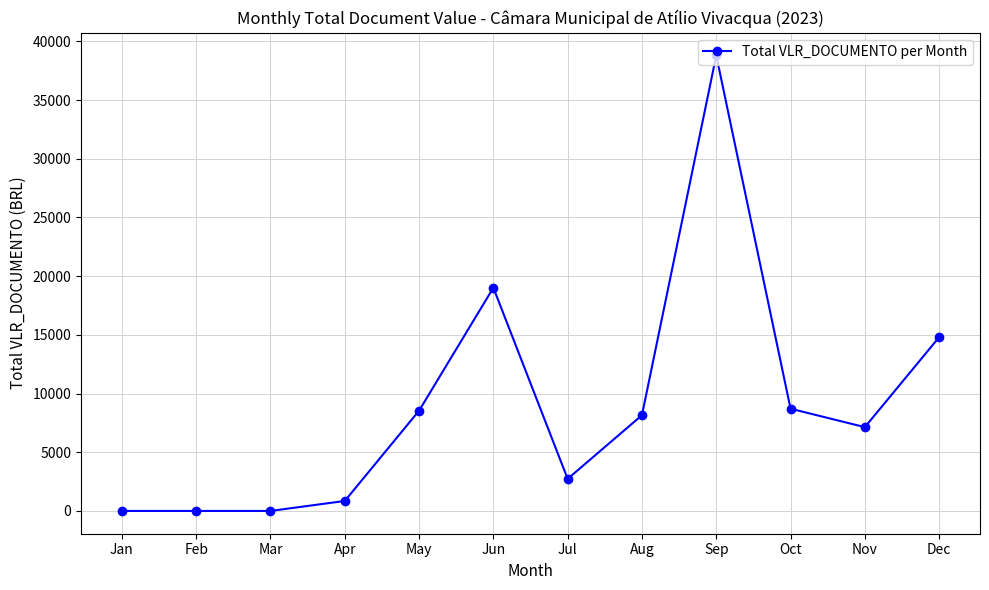

Is it true that the value at Sep is 38802.9?

True